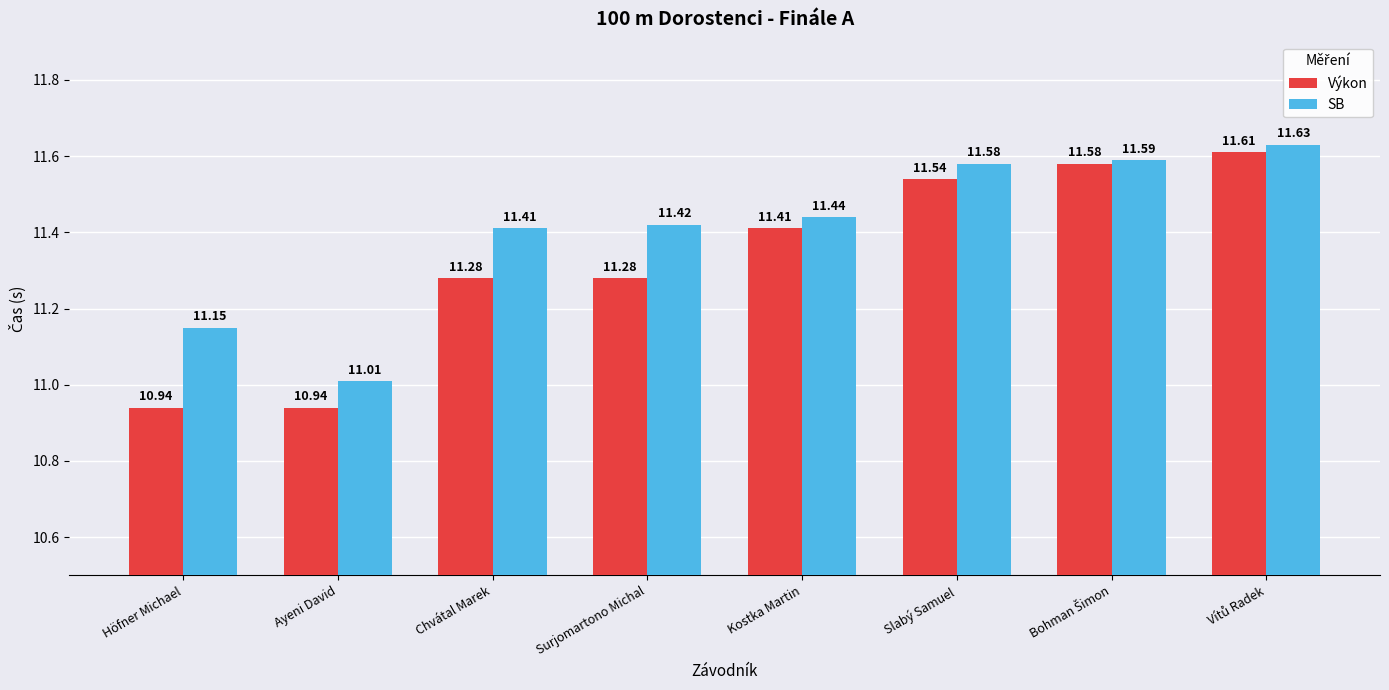

List the series in order of their peak value, lowest first.

Výkon, SB